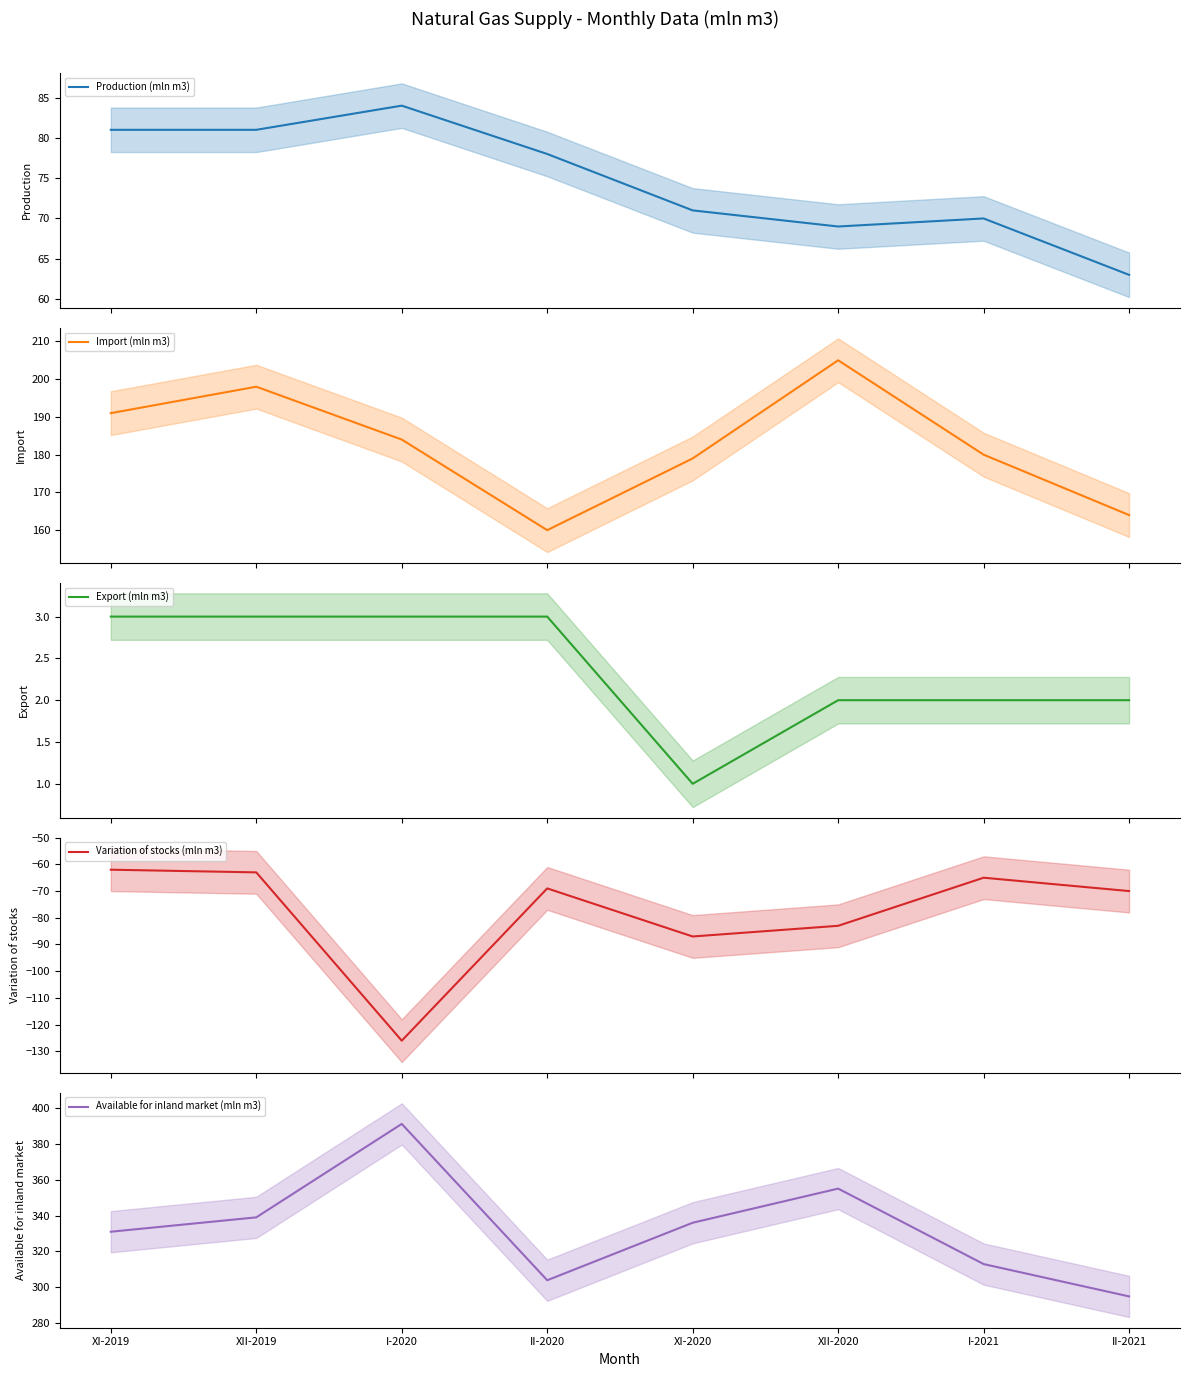

At which category is the sum across all series the highest?

XII-2019